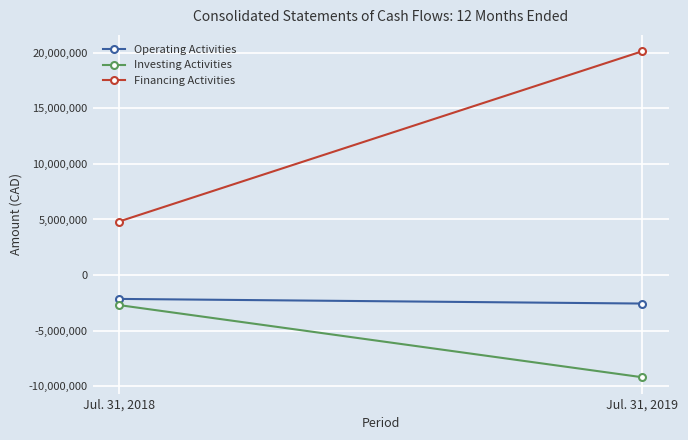

What is the sum of the Financing Activities values at Jul. 31, 2018 and Jul. 31, 2019?

24928696